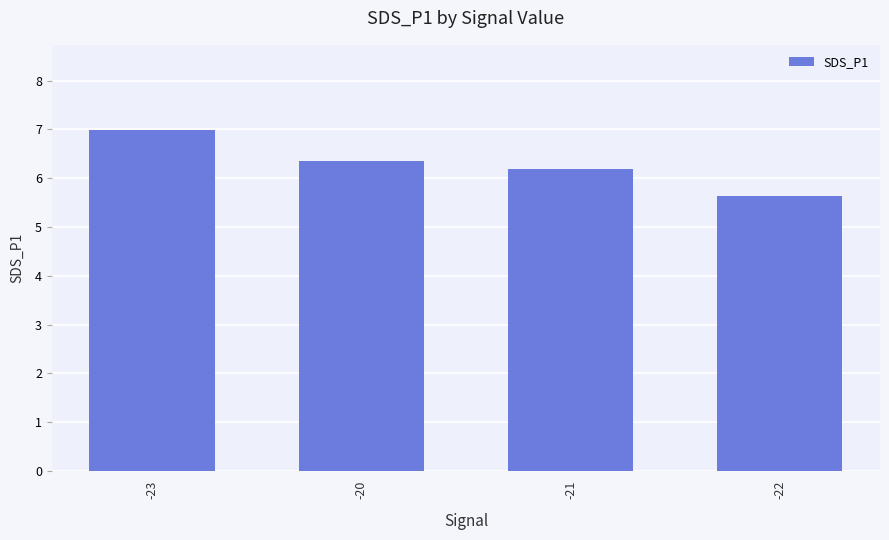

What is the value of the 3rd bar from the left?

6.2